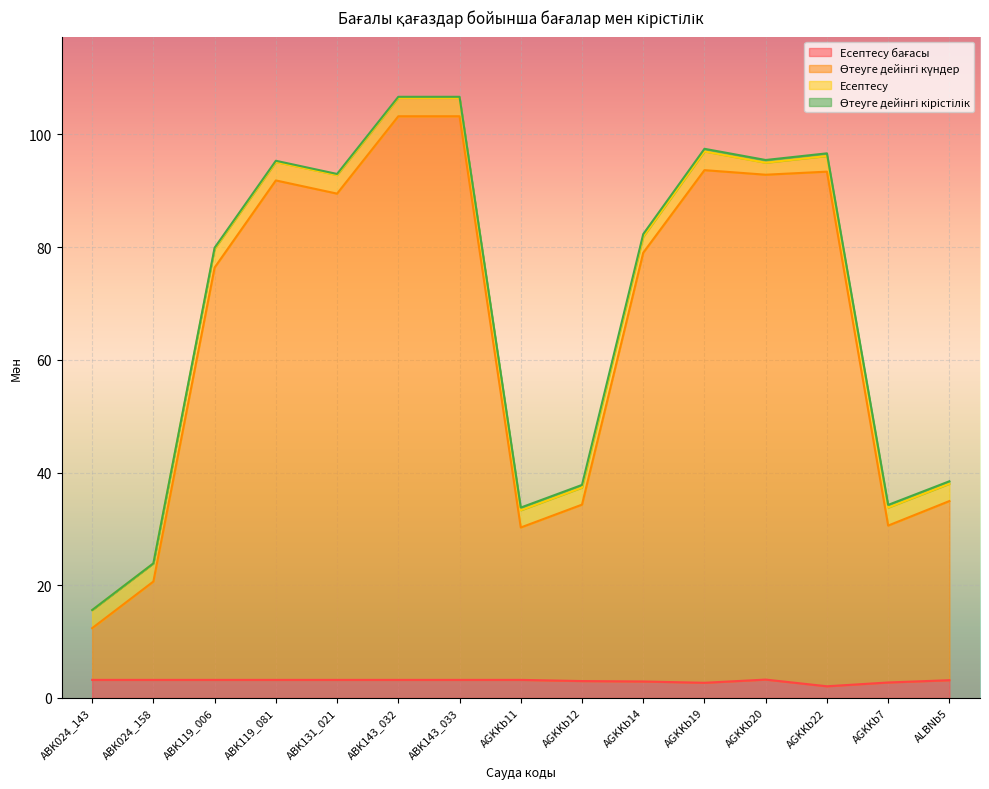

What is the total value across all series at AGKKb20?

95.4